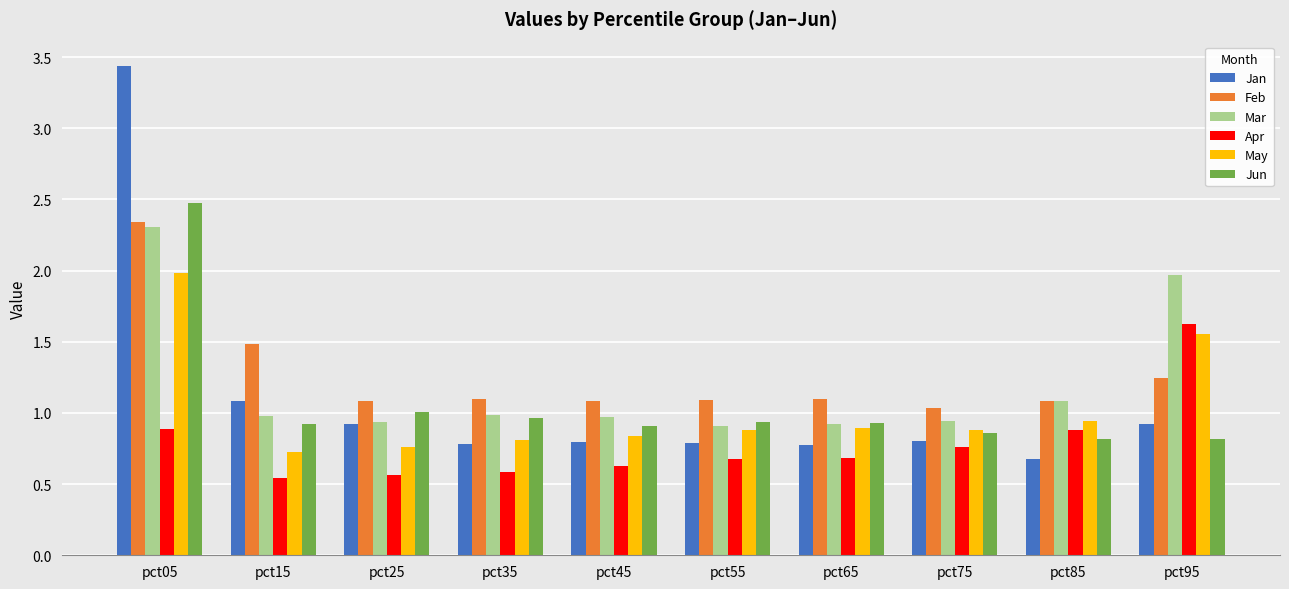

How many bars are there in total?

60